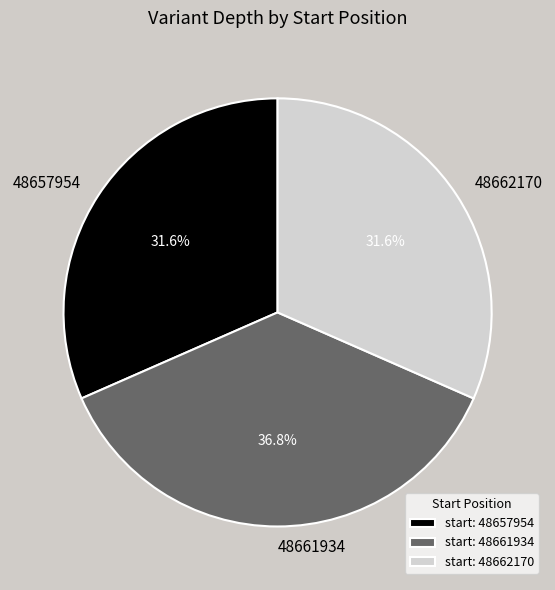

Is it true that 48661934 is 31% of the pie?

False